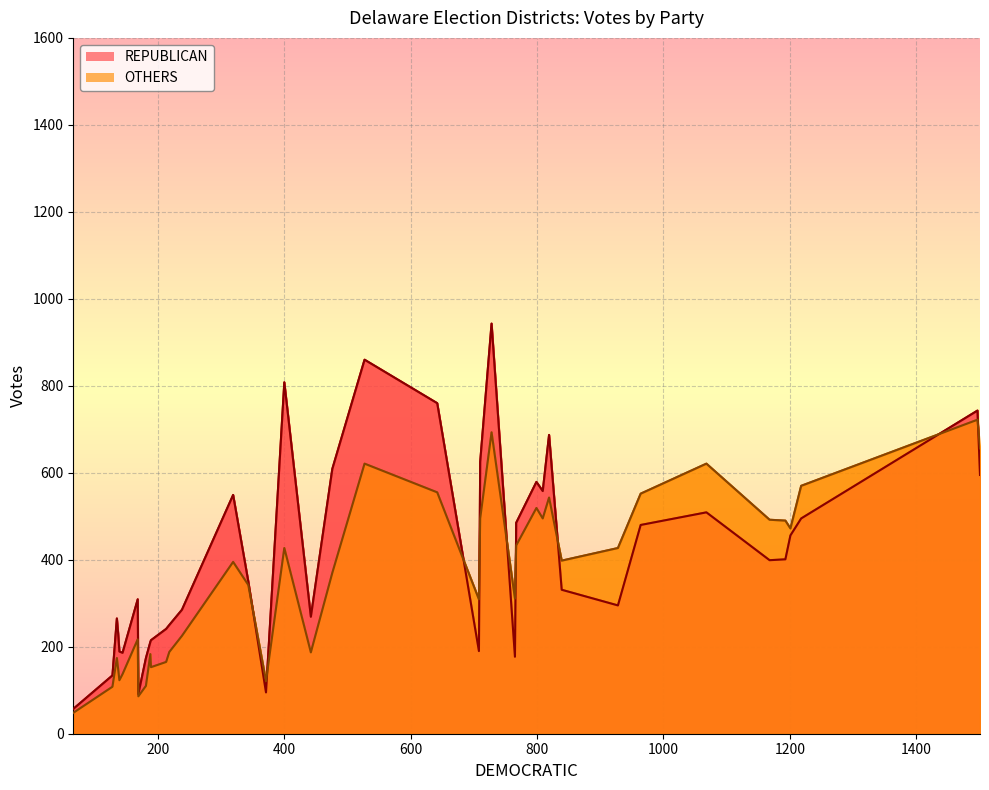

Rank the categories by OTHERS value from highest to lowest.

25, 0, 28, 1, 14, 23, 39, 10, 30, 13, 16, 27, 15, 24, 26, 29, 12, 35, 11, 36, 34, 3, 21, 19, 8, 5, 2, 20, 38, 4, 18, 22, 6, 32, 9, 17, 37, 7, 33, 31